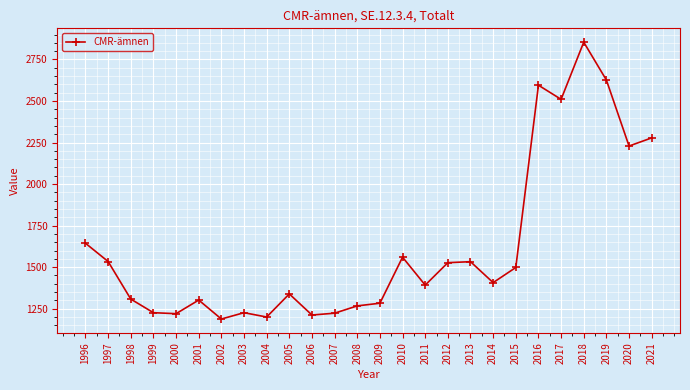

What is the greatest value displayed?

2854